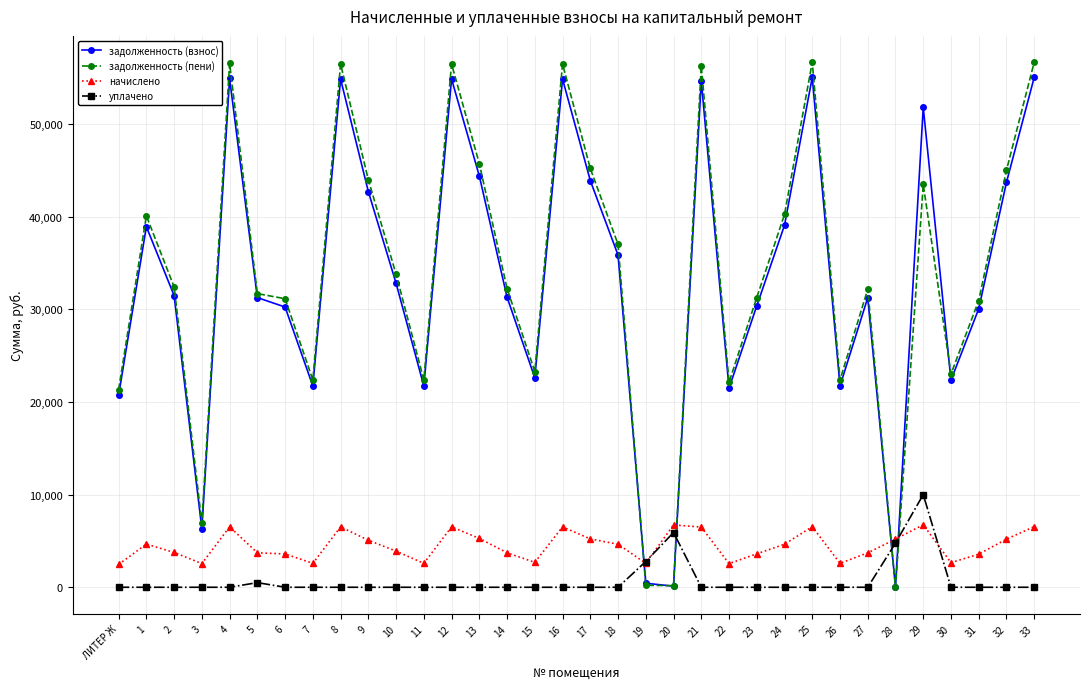

What is the total value across all series at 6?

64979.0